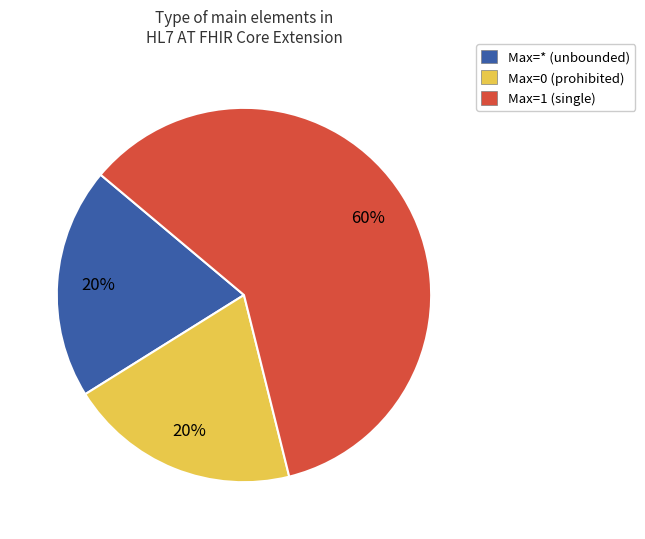

Which category has the biggest portion of the pie?

Max=1 (single)